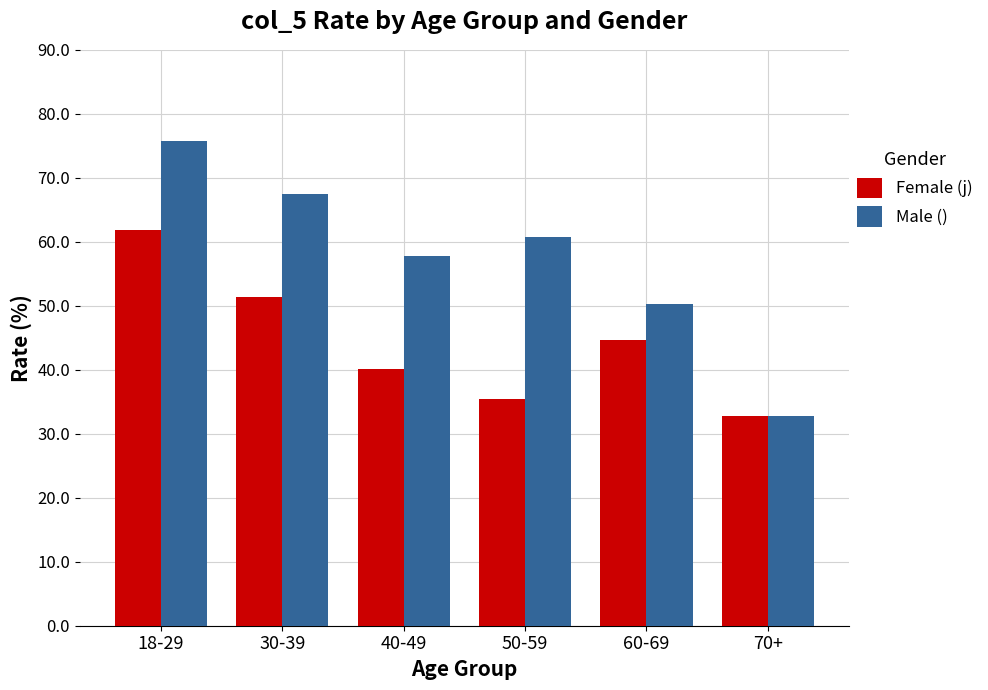

Where does the Male () series first go above 60?

18-29